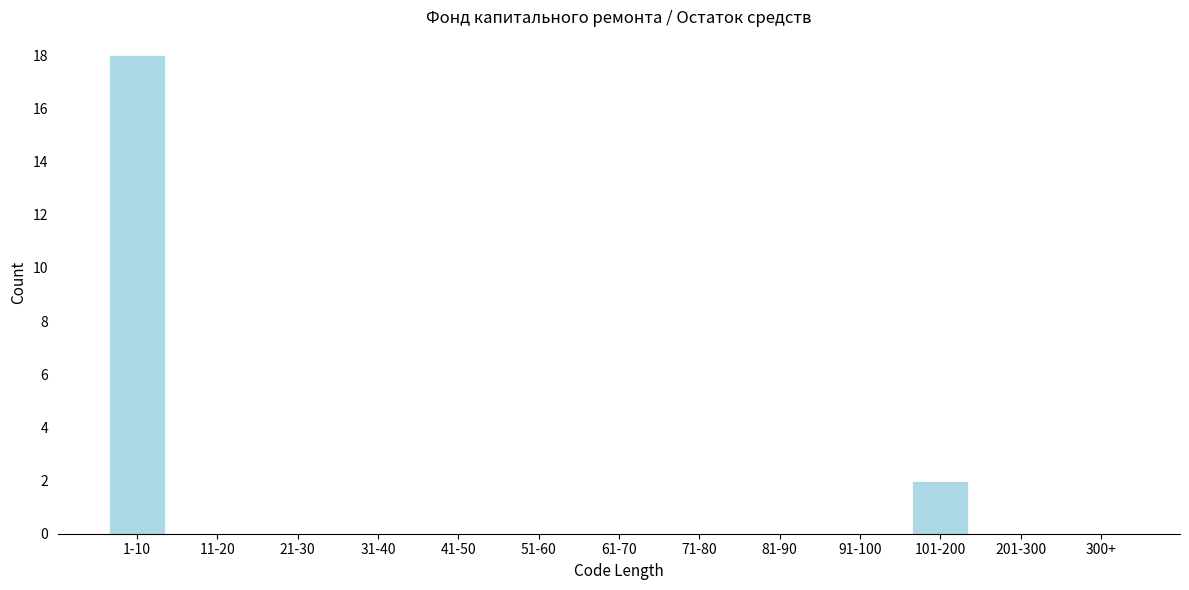

Reading right to left, what are all the values shown in this chart?

300+=0	201-300=0	101-200=2	91-100=0	81-90=0	71-80=0	61-70=0	51-60=0	41-50=0	31-40=0	21-30=0	11-20=0	1-10=18